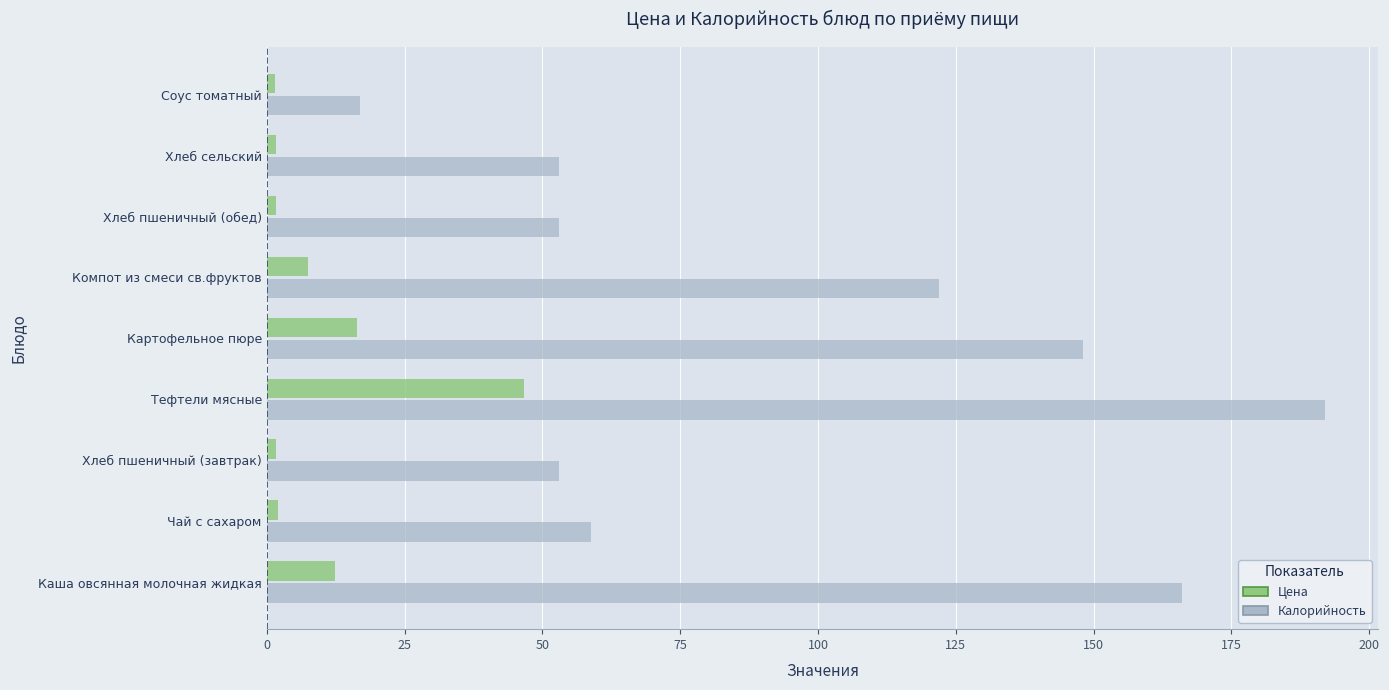

What is the average value of the Калорийность series?

95.9